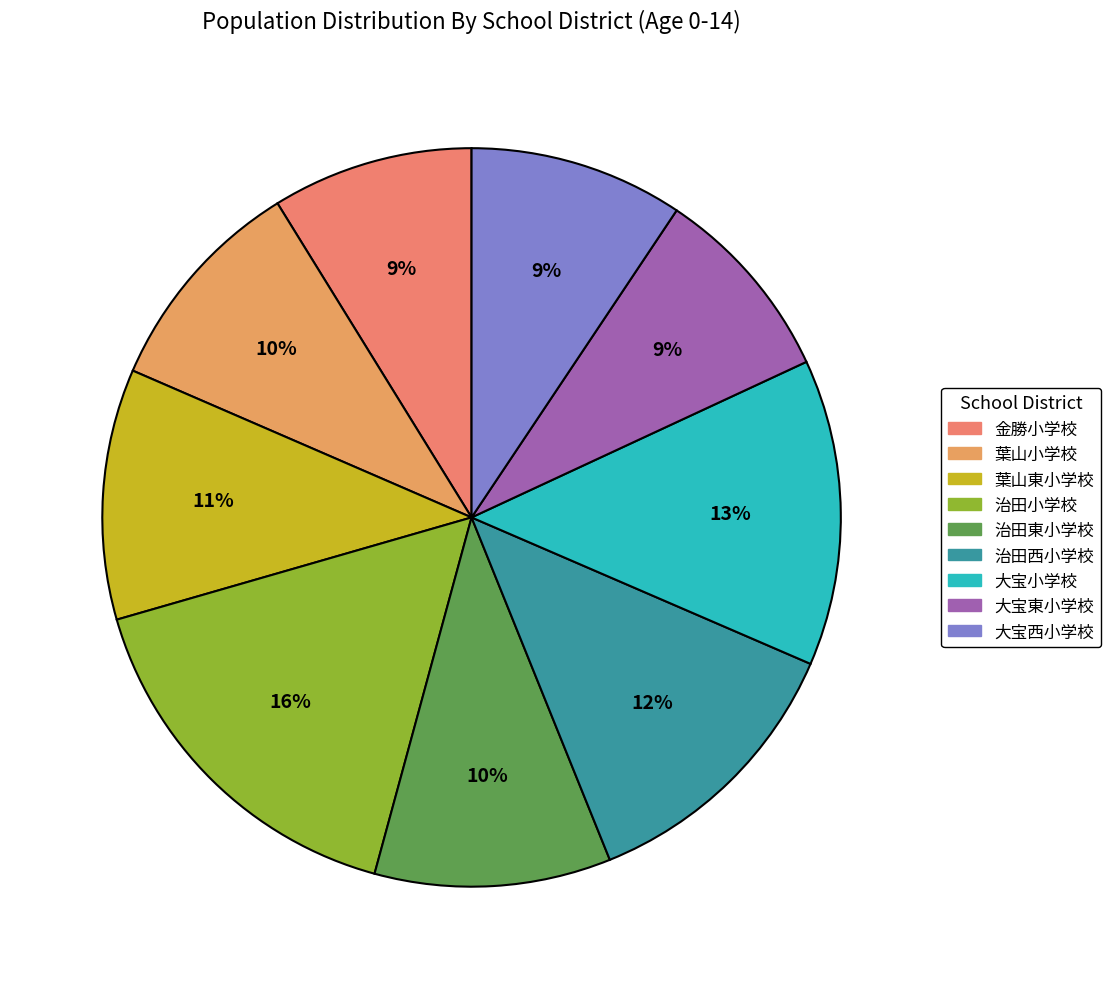

The 金勝小学校 slice represents 9% of the pie. True or false?

True